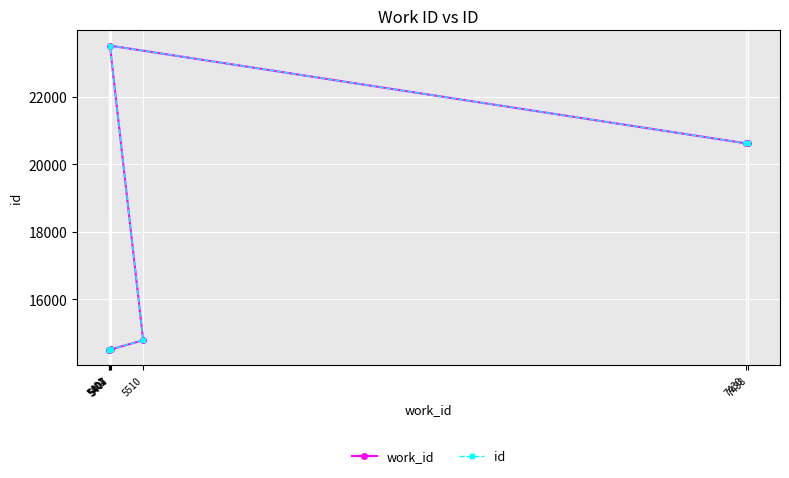

True or false: work_id and id cross at least once.

False